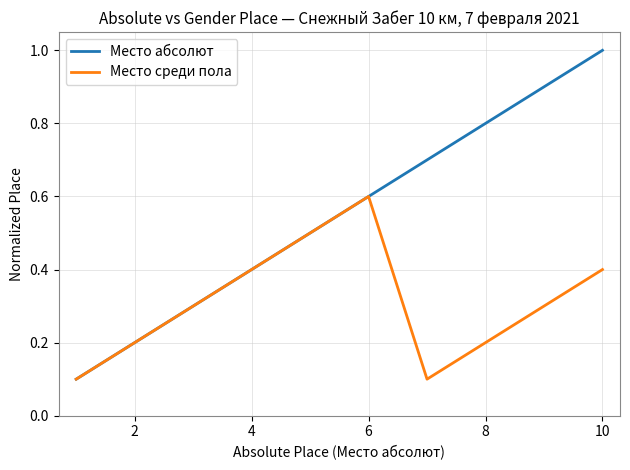

What is the difference between the maximum and minimum values in the Место среди пола series?

0.5